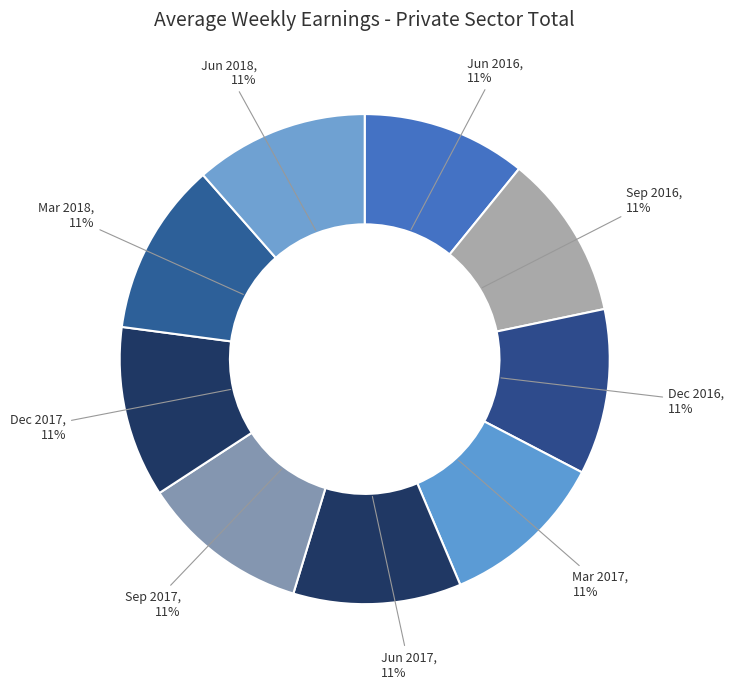

To the nearest percent, what portion does Dec 2016 represent?

11%